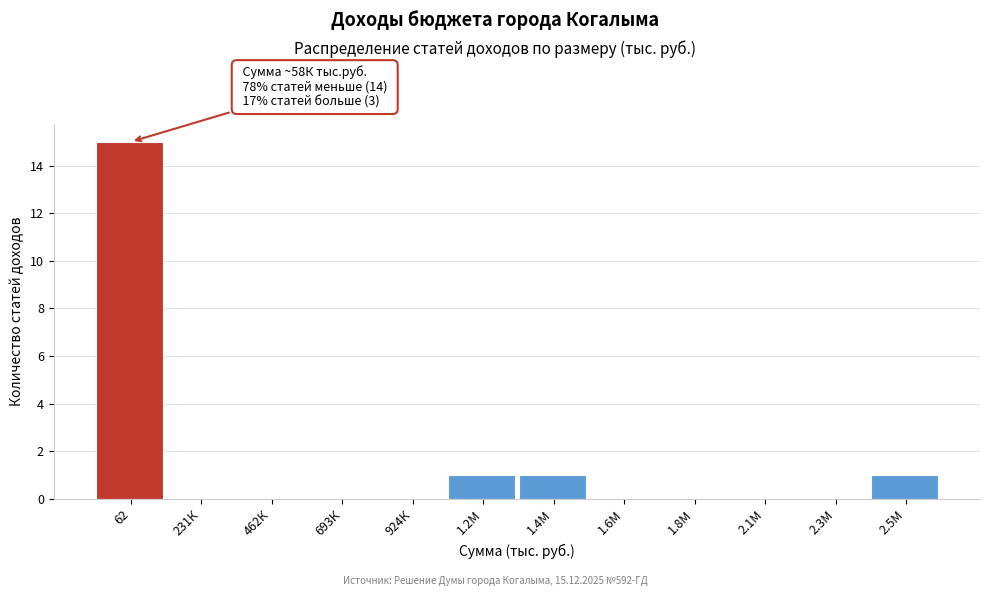

Reading left to right, extract all data points from this chart.

62=15	231К=0	462К=0	693К=0	924К=0	1.2М=1	1.4М=1	1.6М=0	1.8М=0	2.1М=0	2.3М=0	2.5М=1